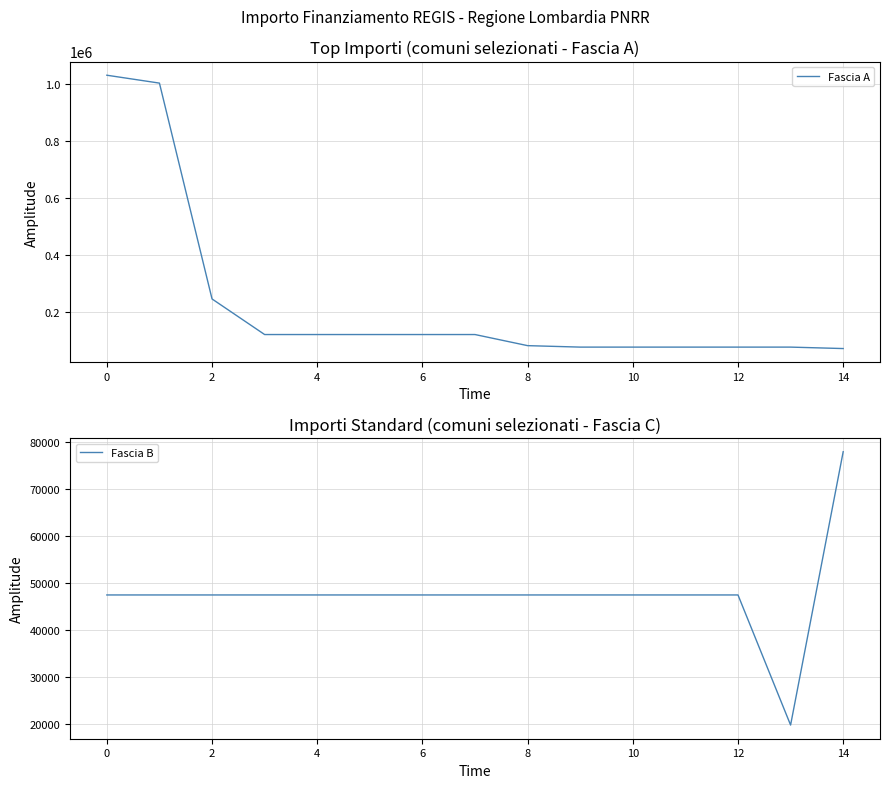

What is the difference between the maximum and minimum values in the Fascia A series?

958746